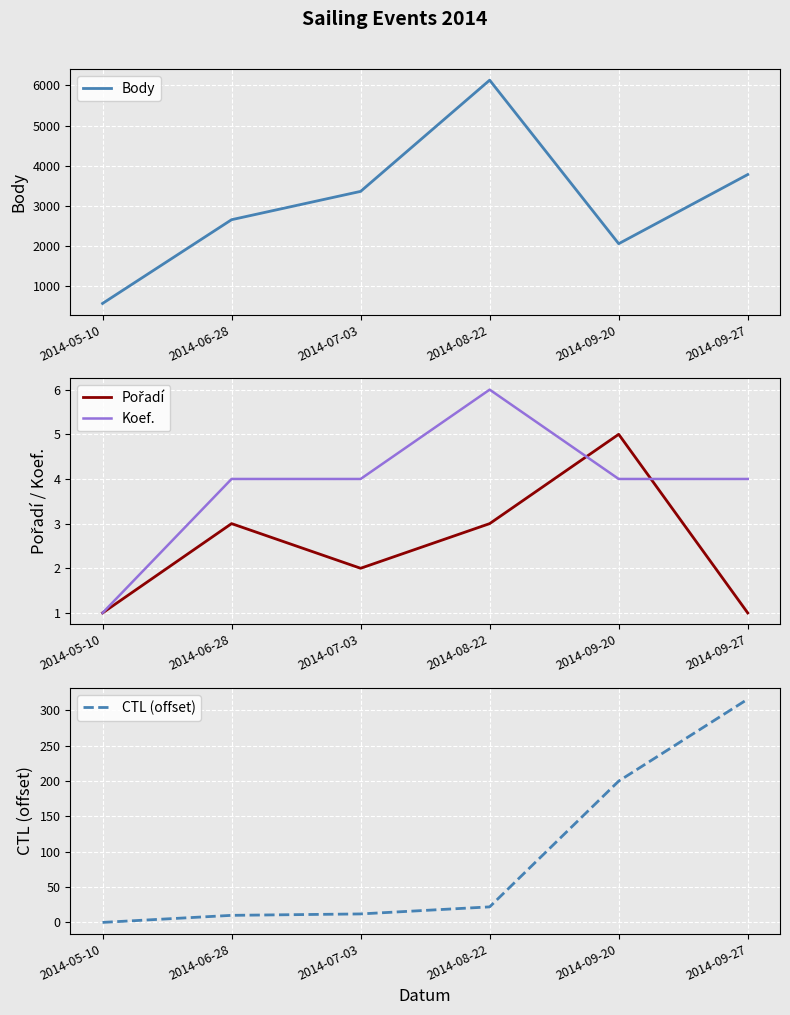

What is the approximate value of Koef. at 2014-08-22?

6